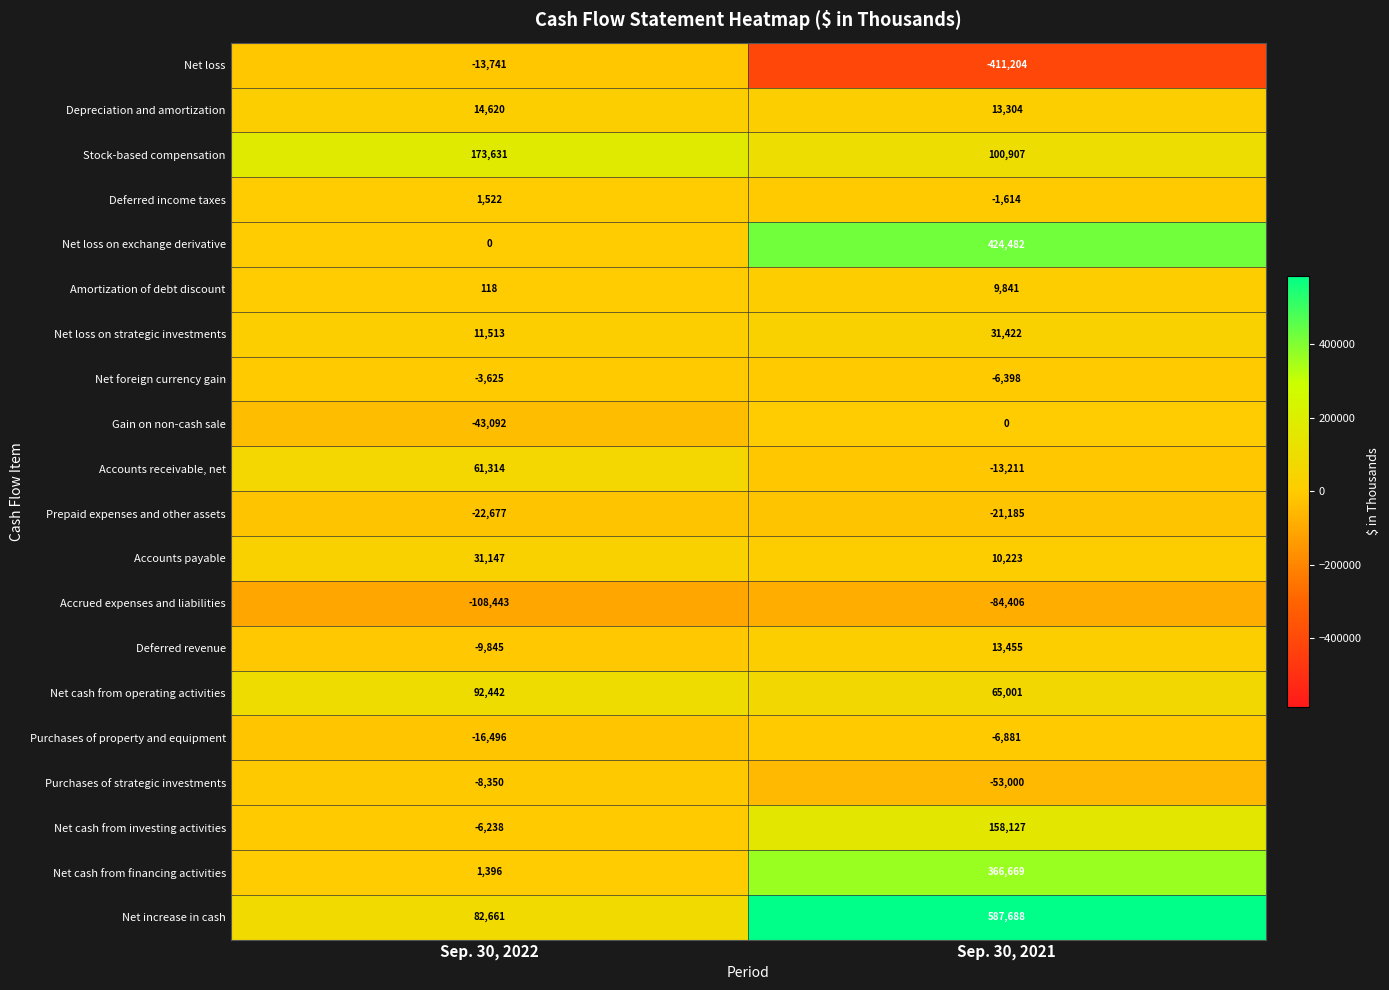

What is the minimum value for Prepaid expenses and other assets?

-22677